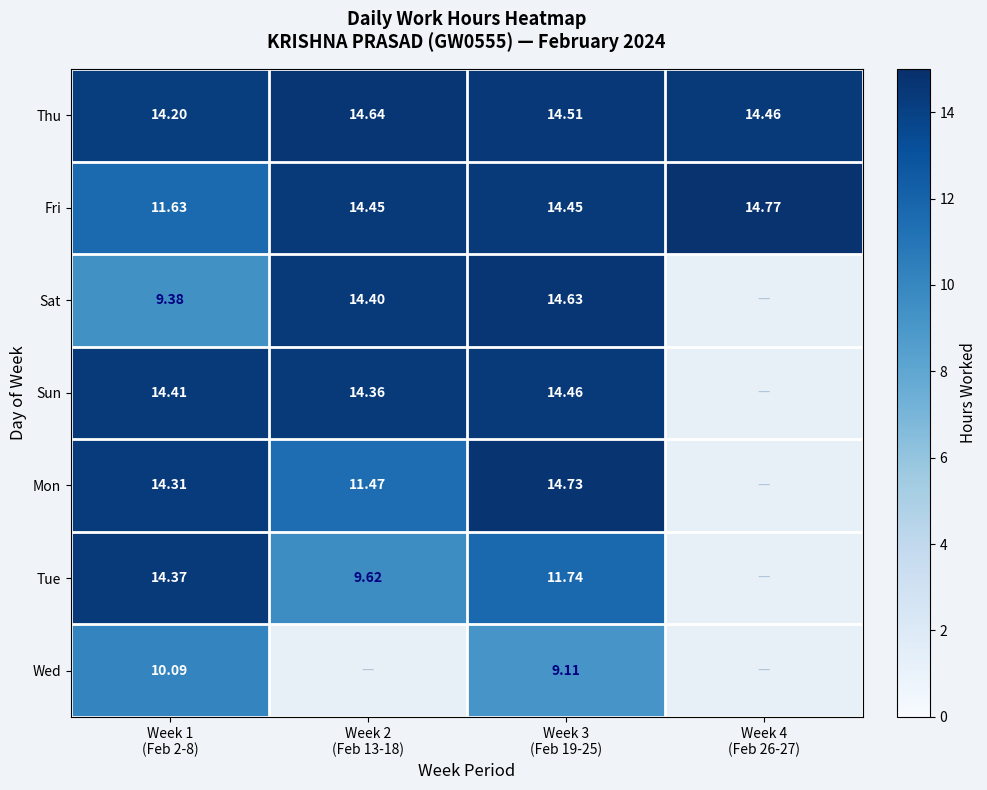

How many data points does each series have?

4